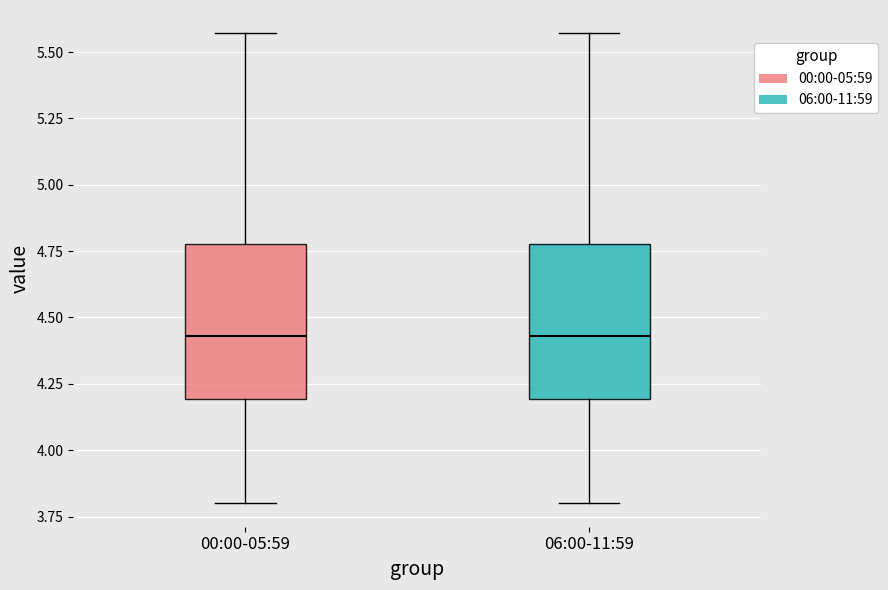

Reading left to right, transcribe this box plot: for each box, give where its median line is, the range the box spans, and where its two whiskers end, as read against the y-axis. The values are not printed on the chart, so give them approximately, as read against the axis.

00:00-05:59: median 4.45, box 4.20 to 4.80, whiskers 3.80 to 5.55
06:00-11:59: median 4.45, box 4.20 to 4.80, whiskers 3.80 to 5.55